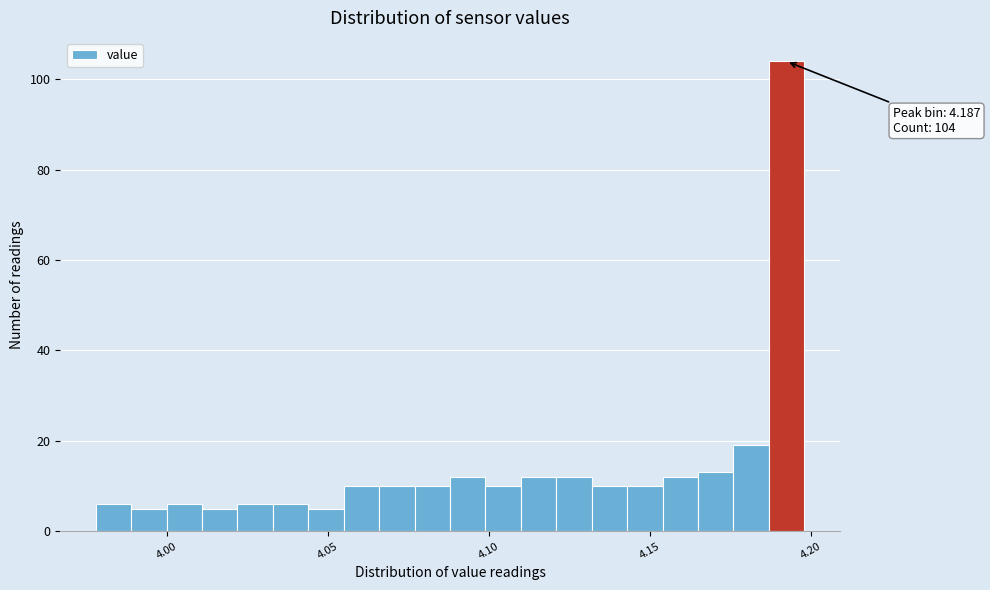

Read against the x-axis, roughly where is the centre of the tallest bar?

4.195